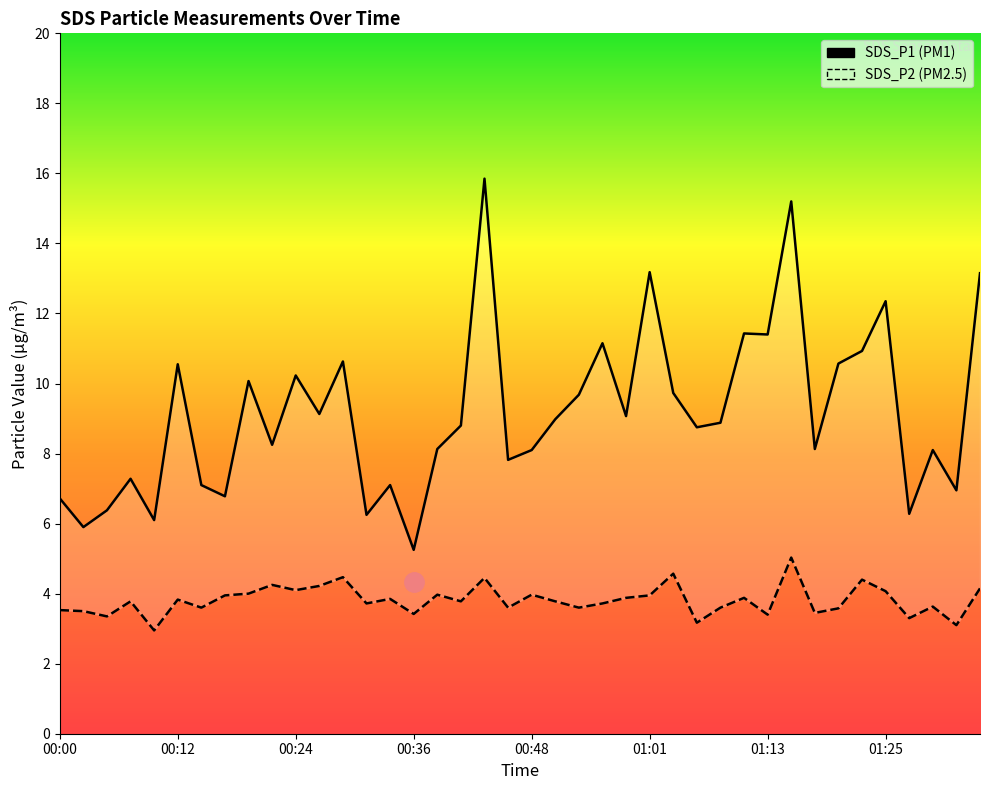

What is the sum of the SDS_P1 values at 00:31 and 00:34?

13.3